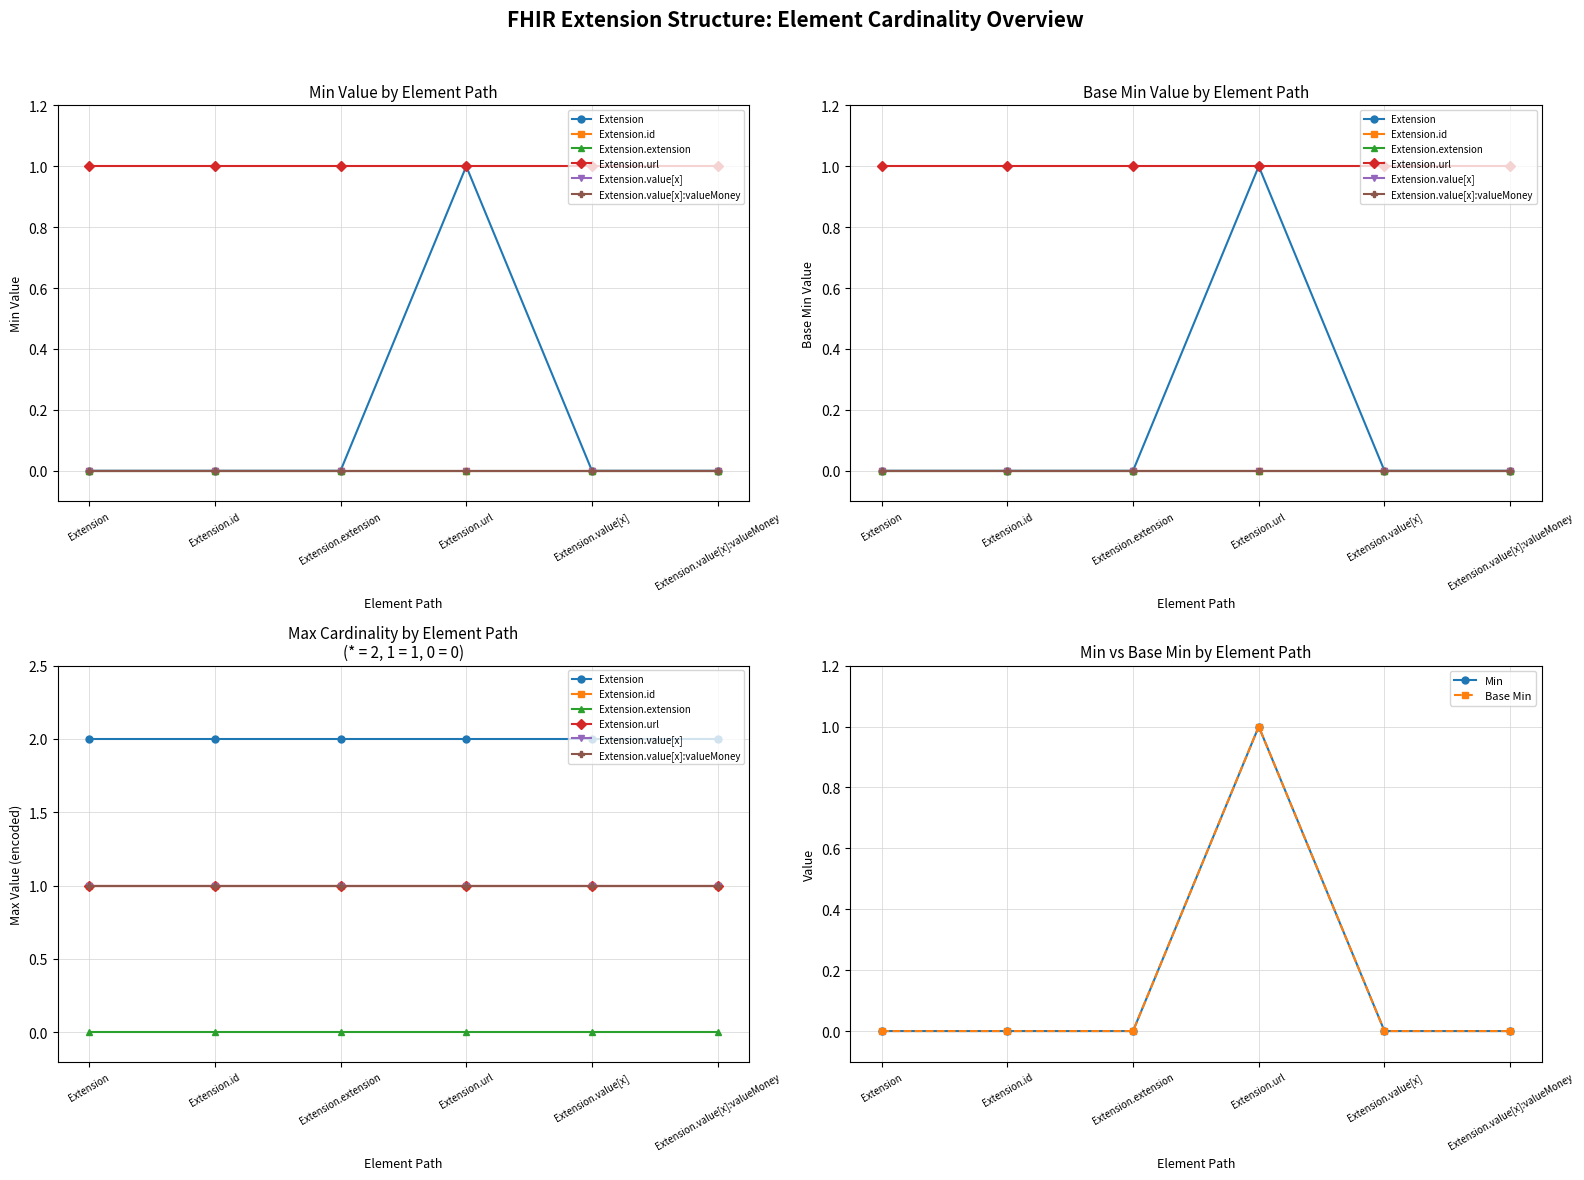

Rank the categories by Extension value from highest to lowest.

Extension.url, Extension, Extension.id, Extension.extension, Extension.value[x], Extension.value[x]:valueMoney